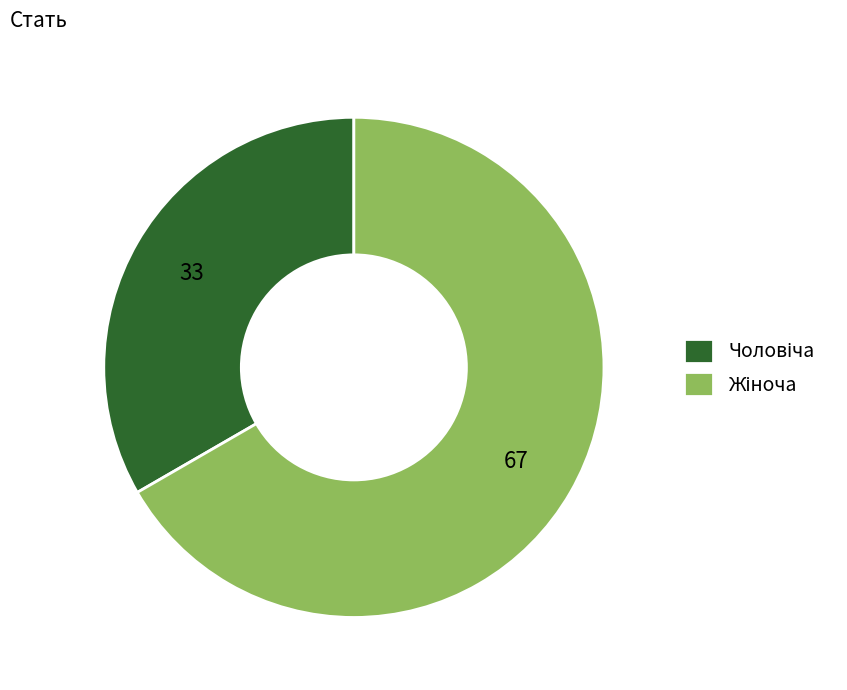

Is there any slice that represents more than half of the pie?

Yes